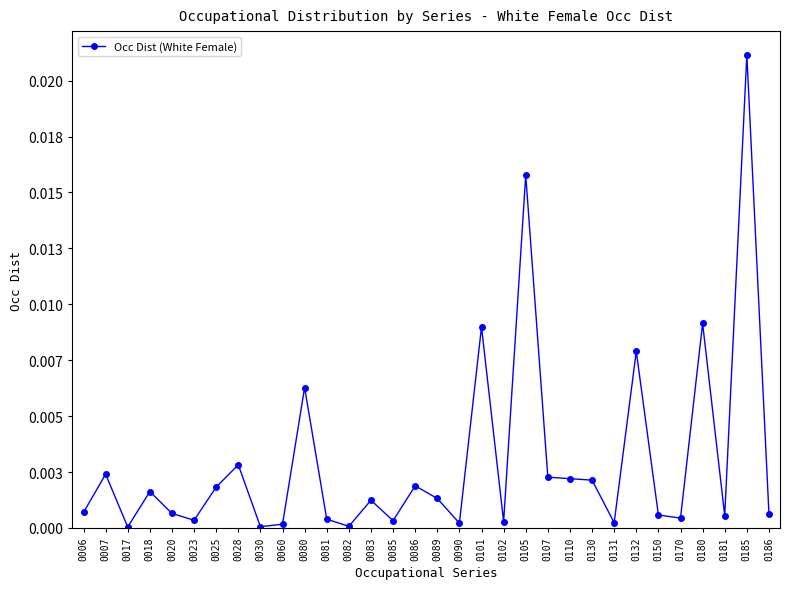

At which category does the chart reach its minimum across all series?

0017